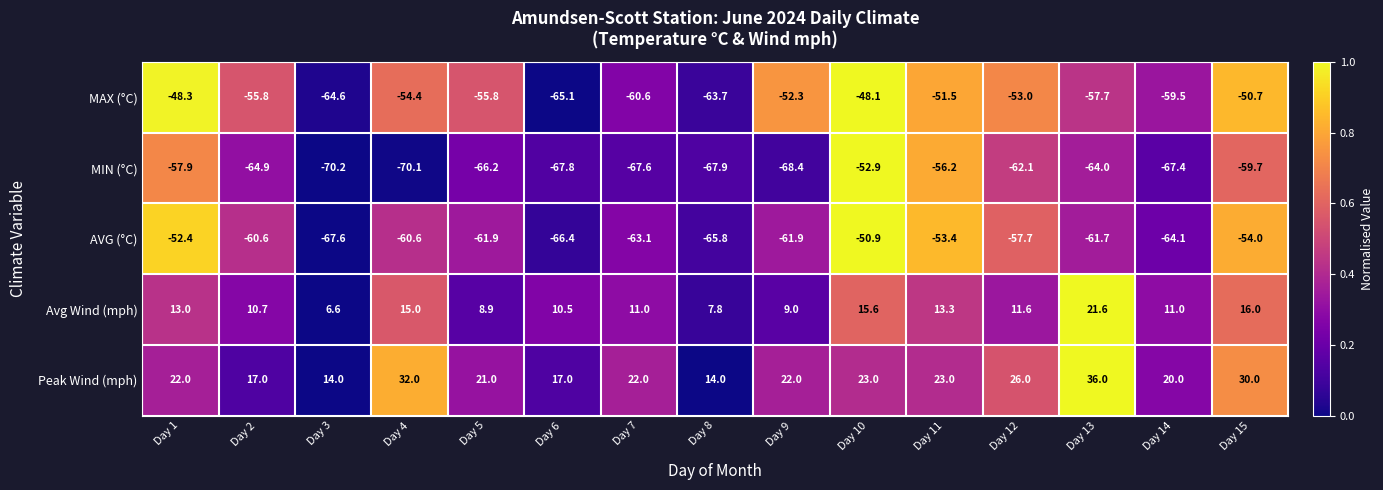

How many data points in Avg Wind (mph) are less than 11?

6